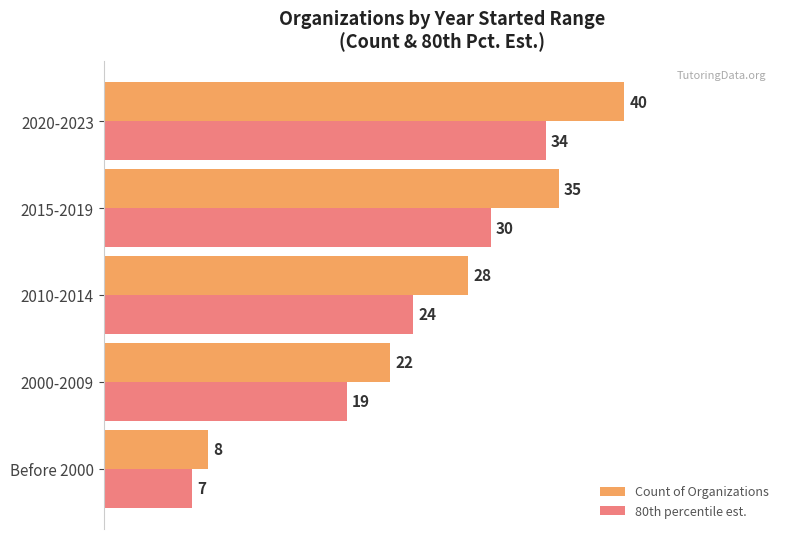

What is the average value of the Count of Organizations series?

26.6